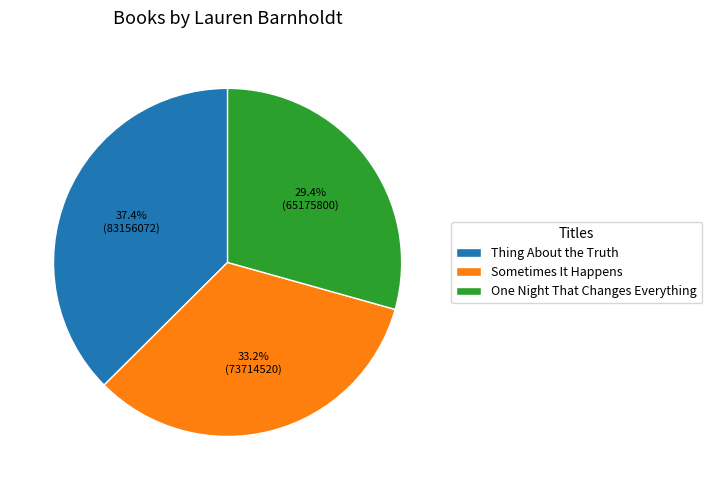

Do One Night That Changes Everything and Sometimes It Happens together represent more than half of the pie?

Yes